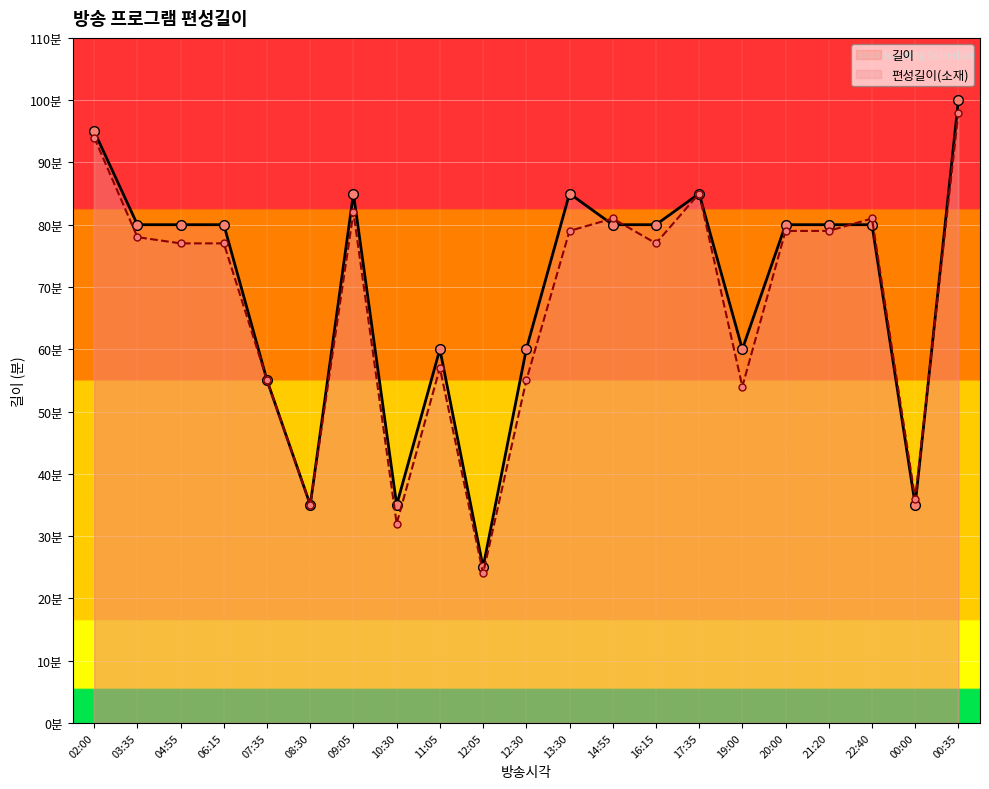

Rank the series by their average value, from highest to lowest.

길이, 편성길이(소재)